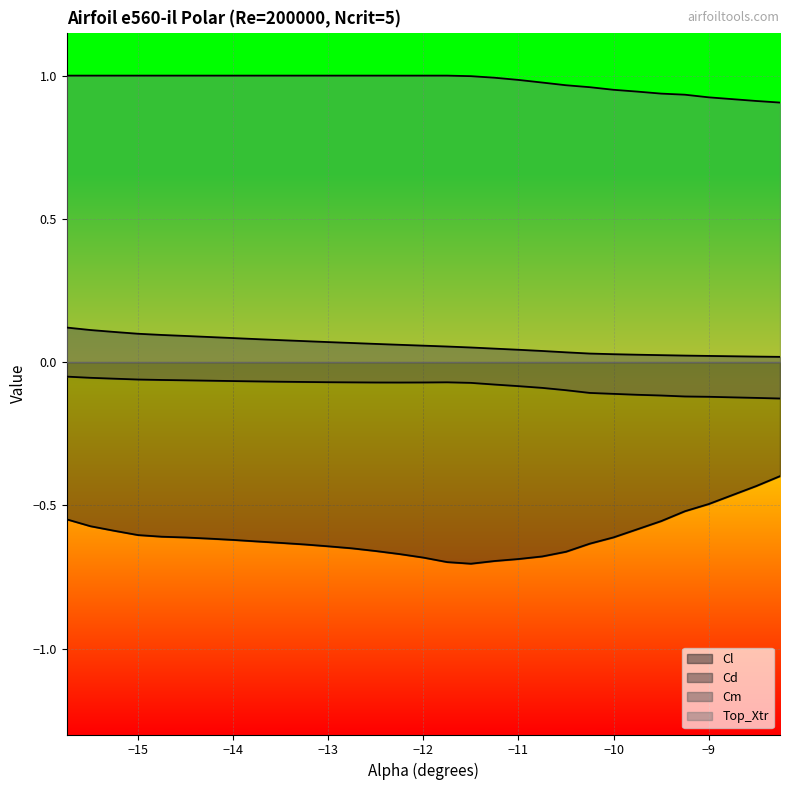

What is the average value of the Cm series?

-0.1